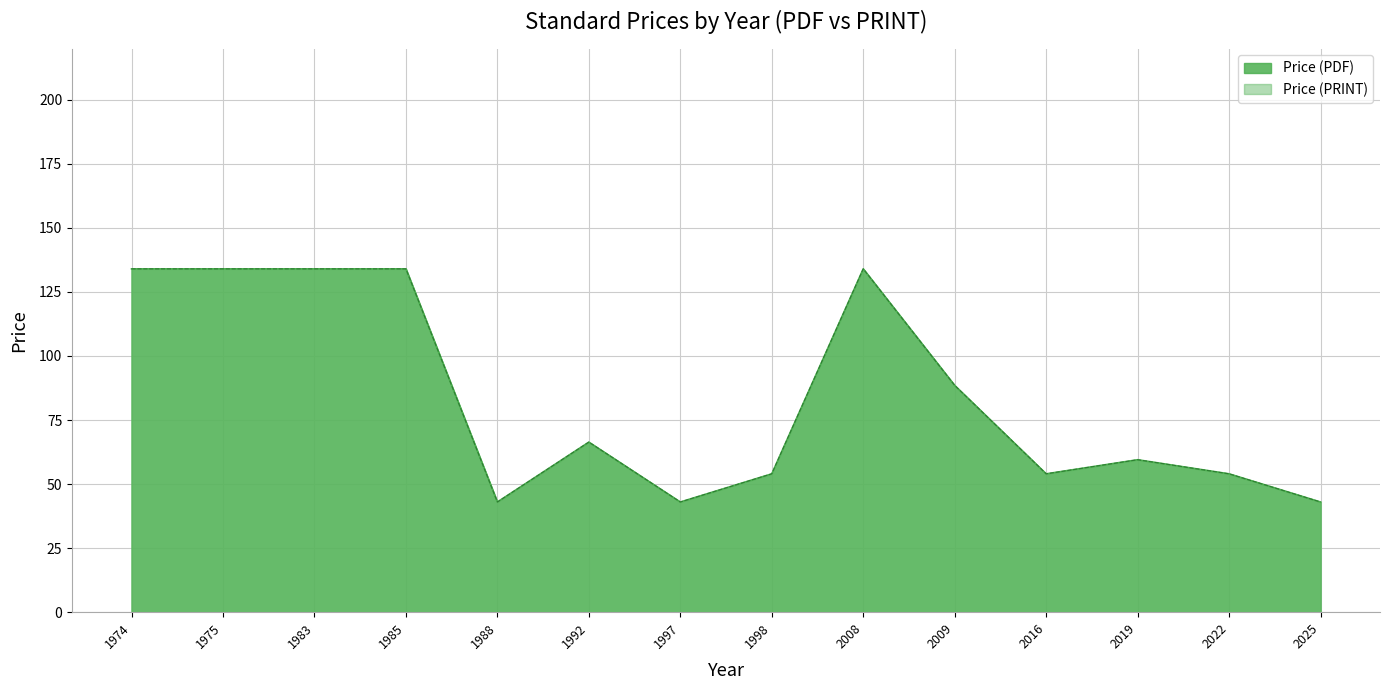

In Price (PRINT), how many points are lower than both neighbors (excluding endpoints)?

1